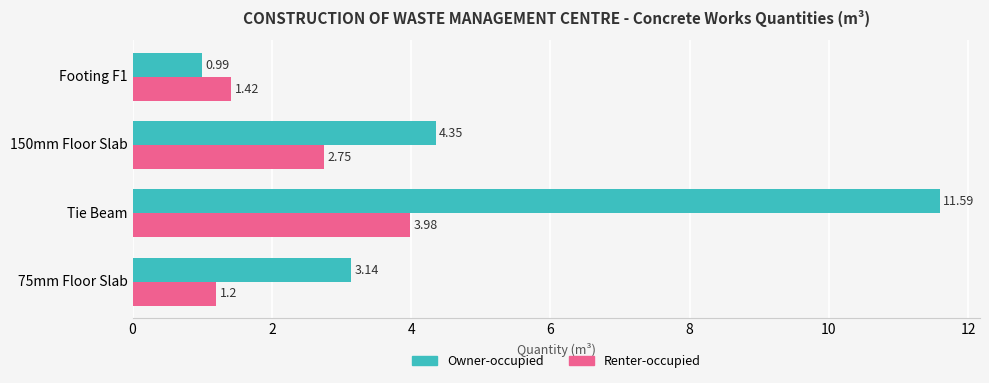

What is the sum of all Owner-occupied values?

20.1